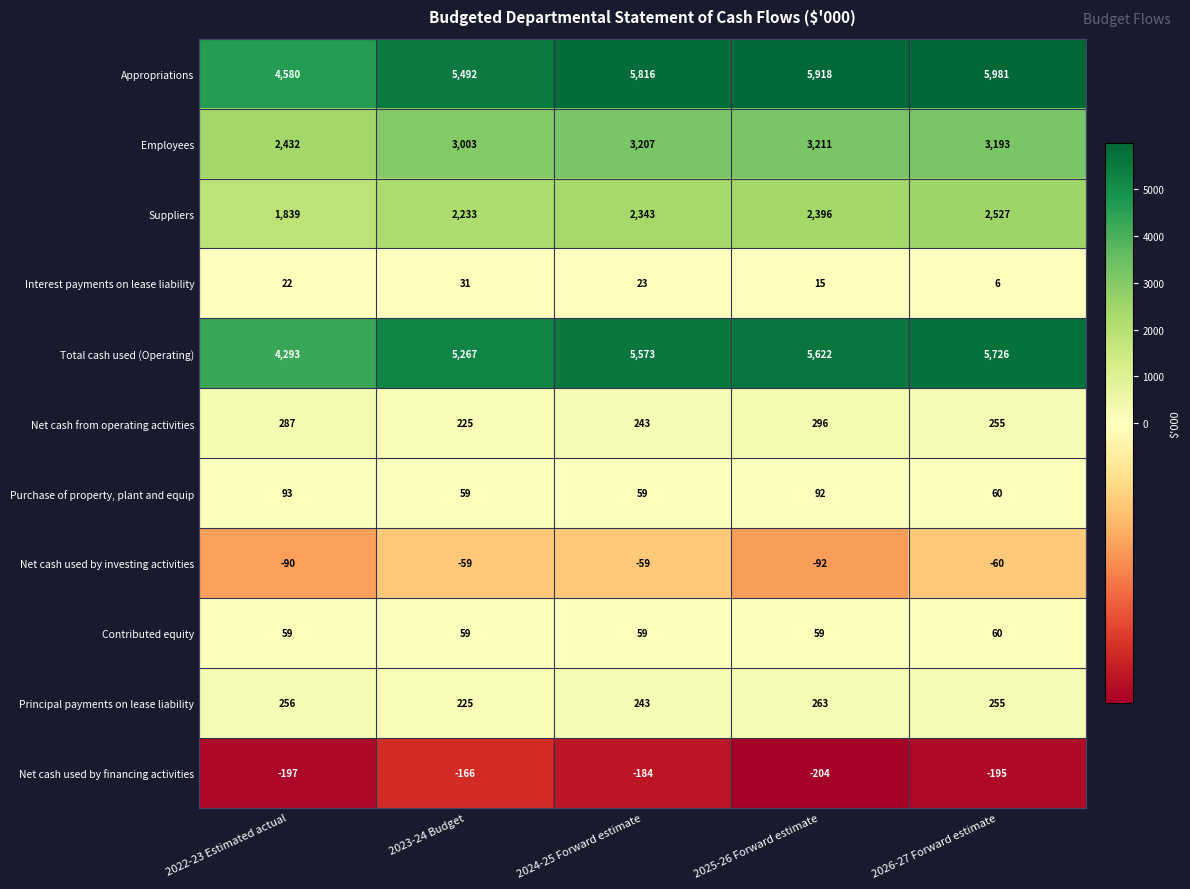

What is the average value of the Appropriations series?

5557